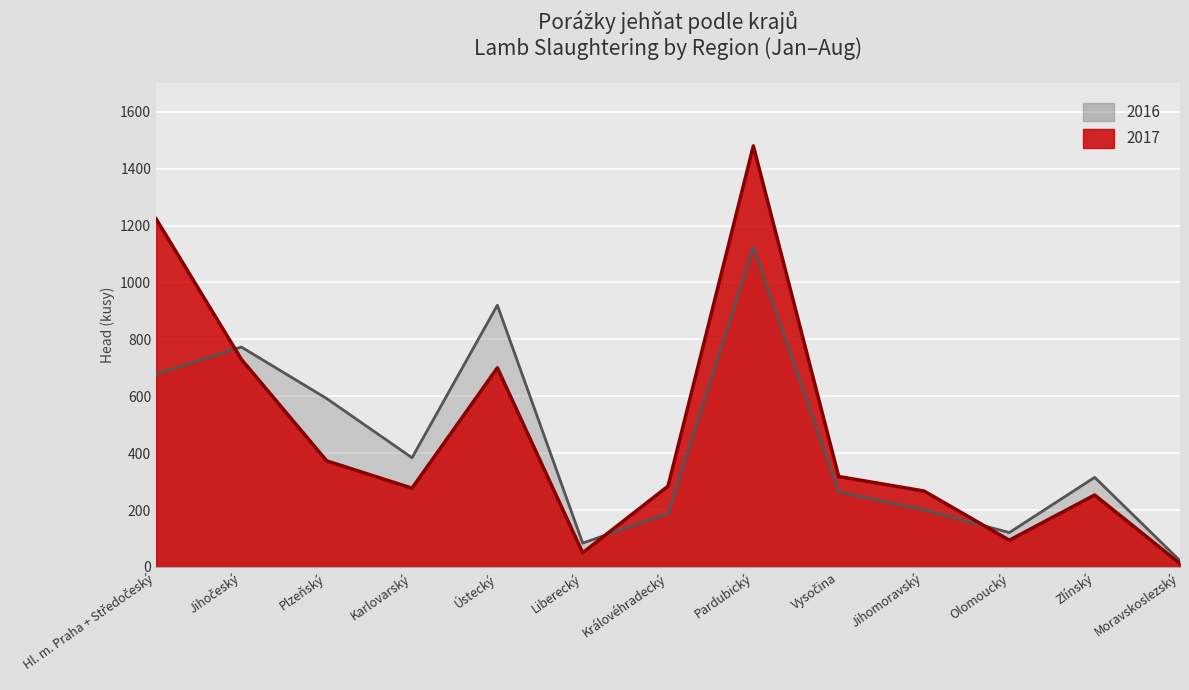

What are all the series names shown in the legend?

2016, 2017